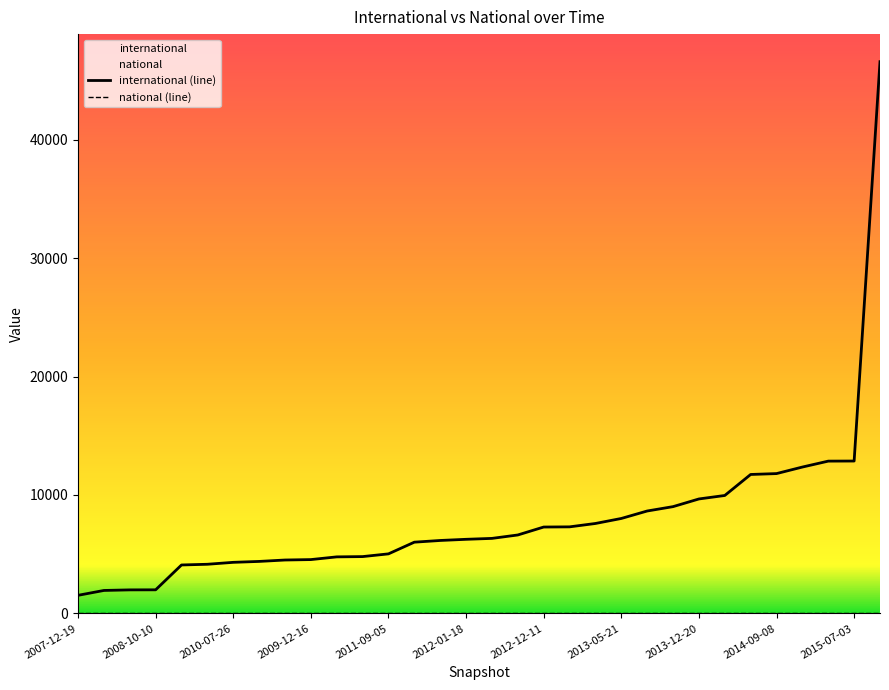

True or false: international (line) has more than 0 points higher than both neighbors.

False